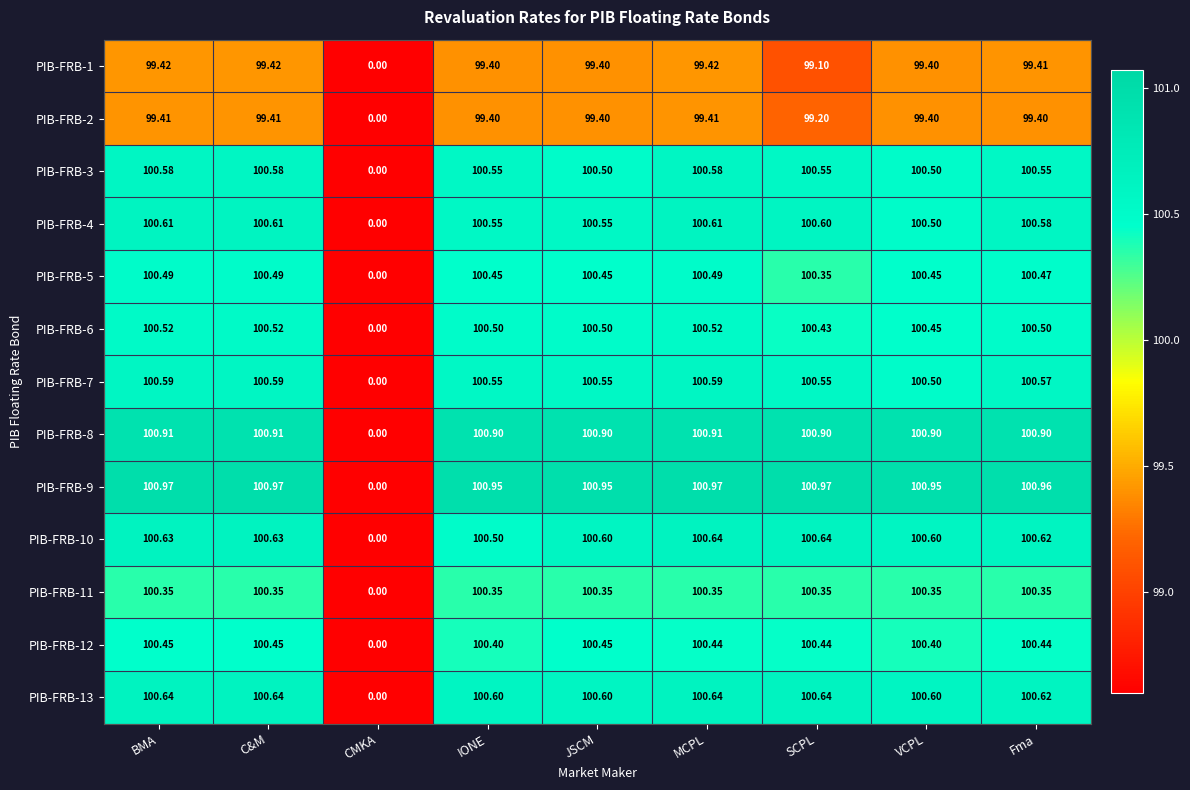

What is the maximum value shown in the chart?

101.0